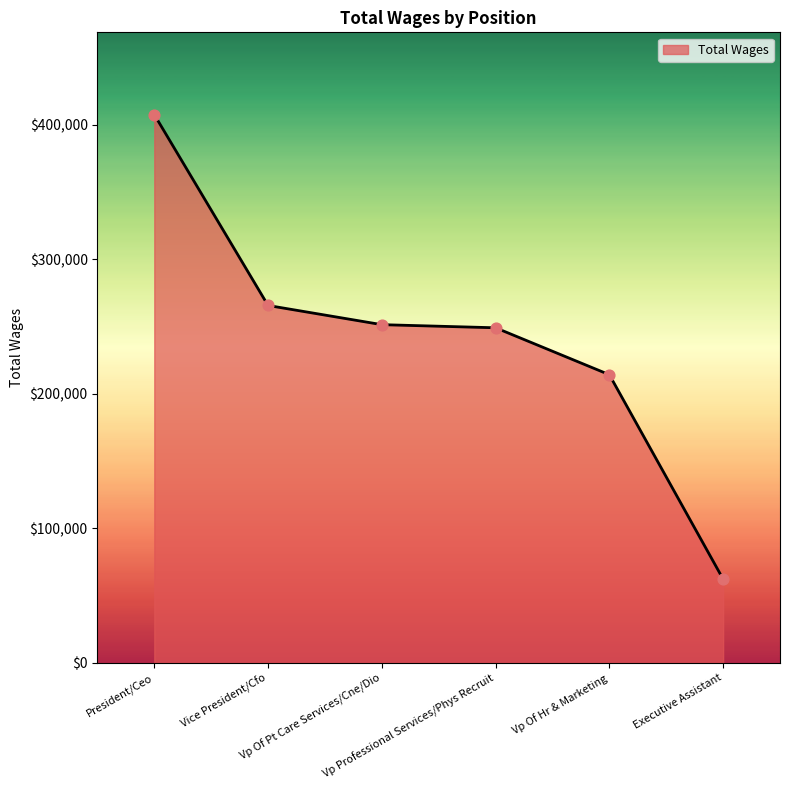

What is the change in value from President/Ceo to Vice President/Cfo?

-141888